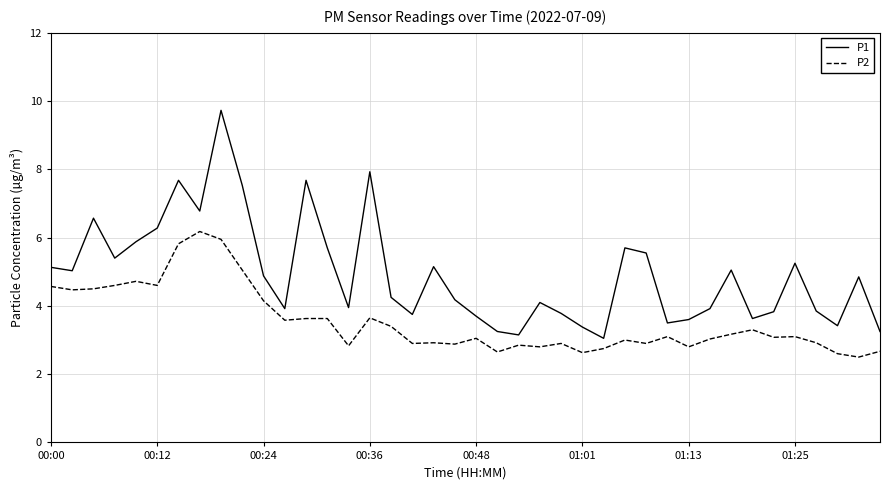

What is the highest value of the P1 series?

9.7